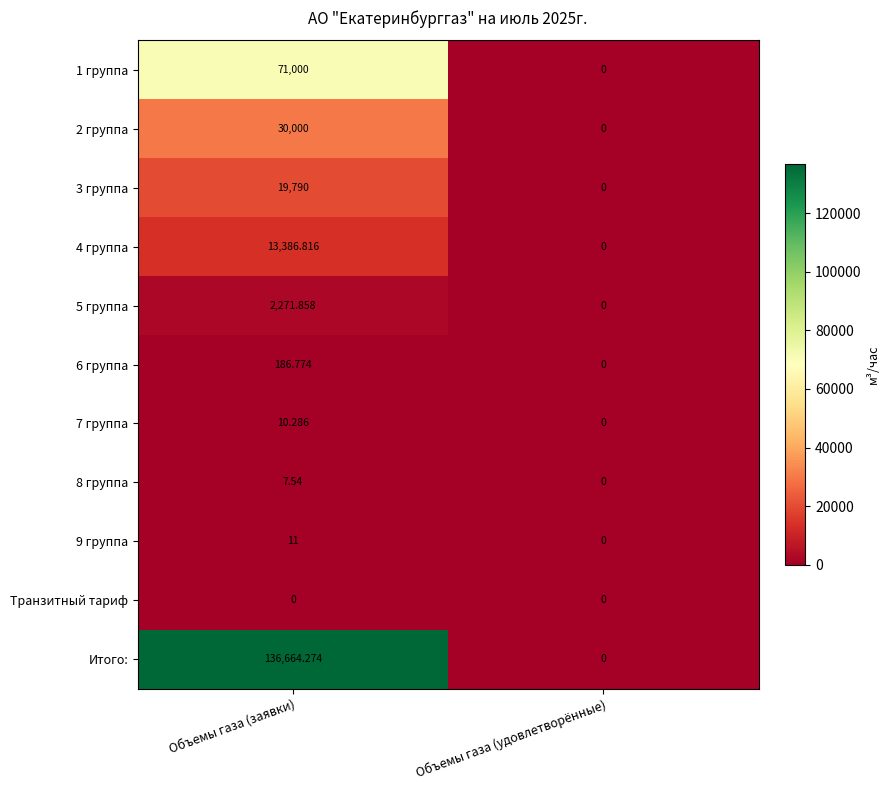

What is the greatest value displayed?

136664.3